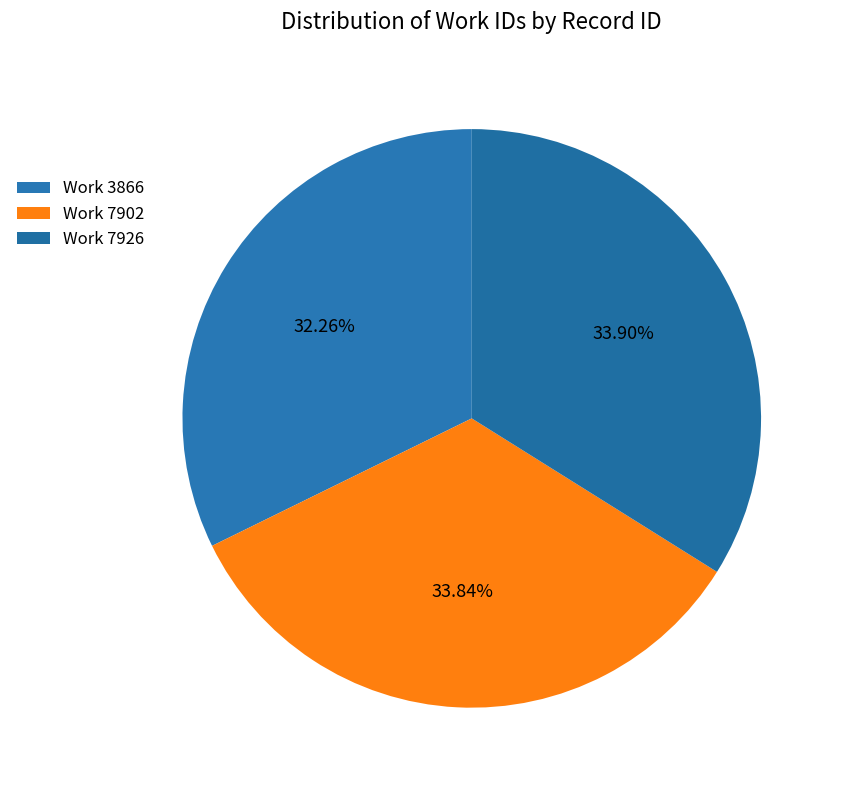

How many segments does this pie chart have?

3